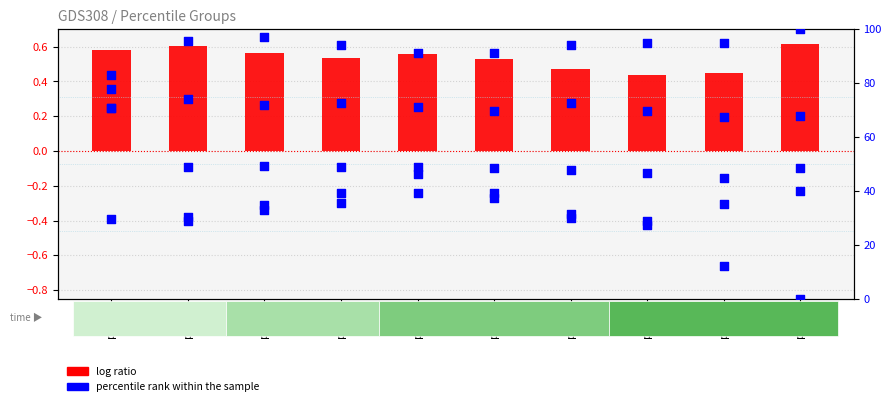

Which series has the largest total across all categories?

percentile rank within the sample